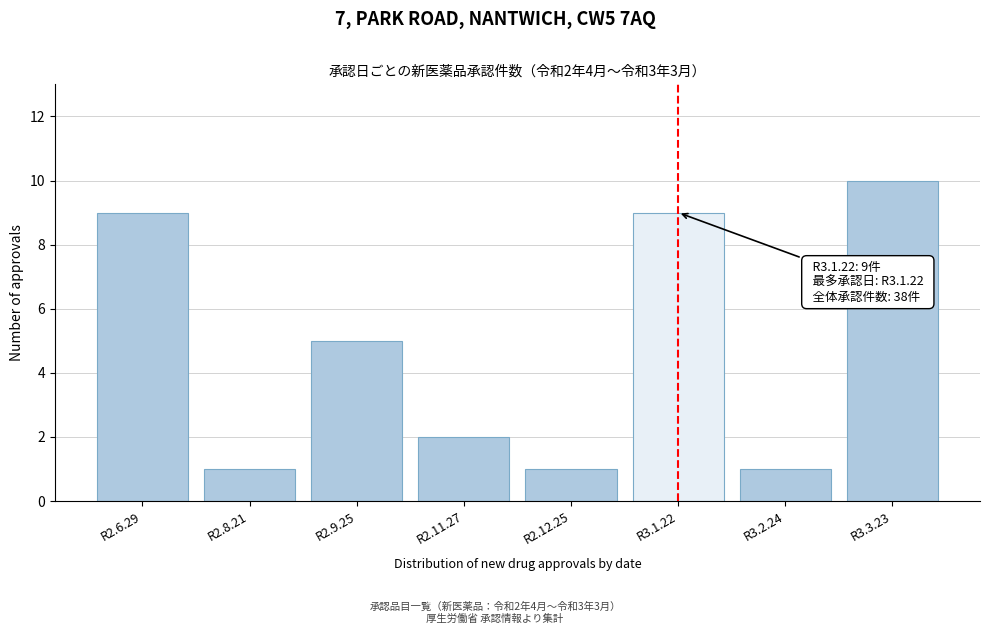

Reading right to left, what are all the values shown in this chart?

10	1	9	1	2	5	1	9